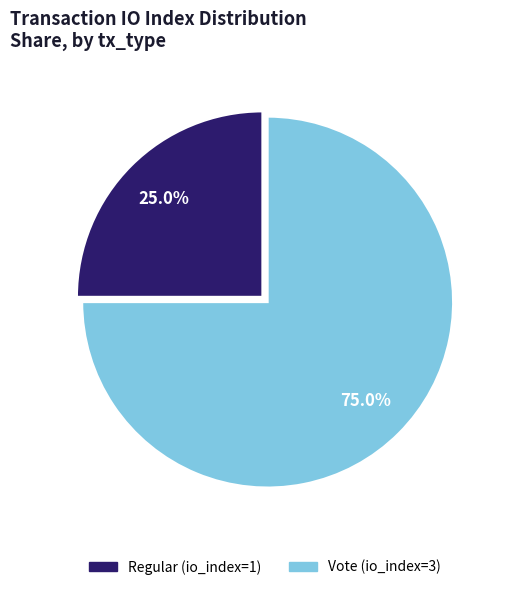

To the nearest percent, what is the difference between the Regular (io_index=1) and Vote (io_index=3) slice percentages?

50%